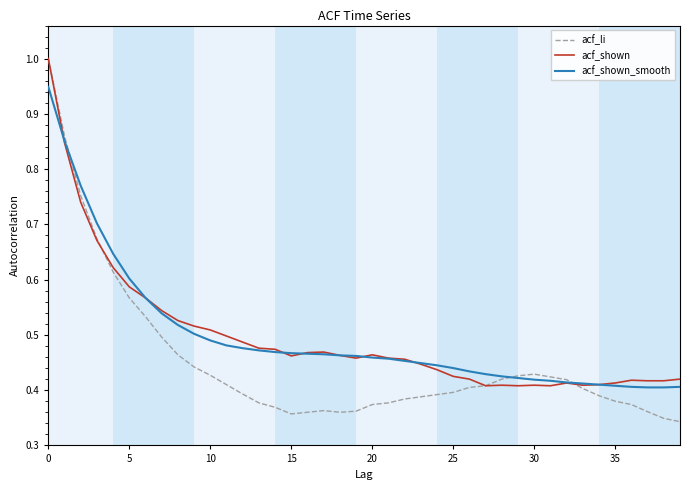

Which series has the largest range (max minus min)?

acf_li